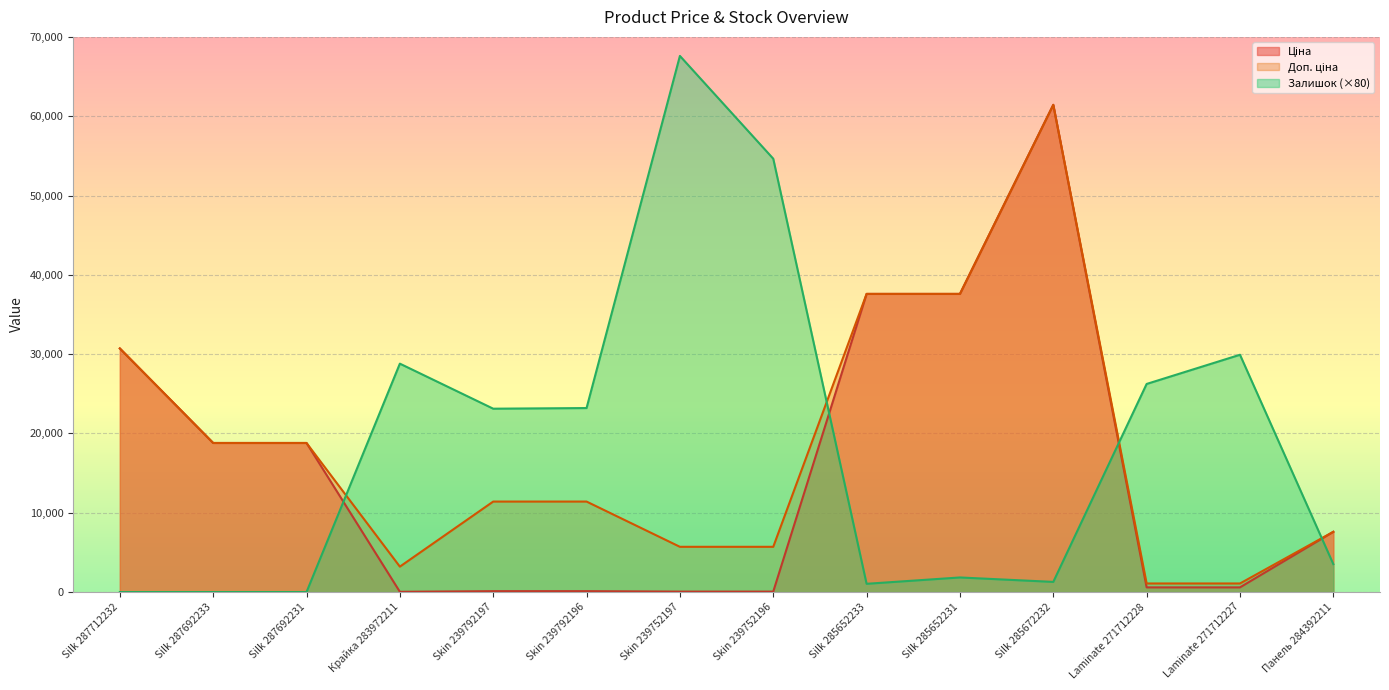

What is the label of the 3rd point from the right?

Laminate 271712228